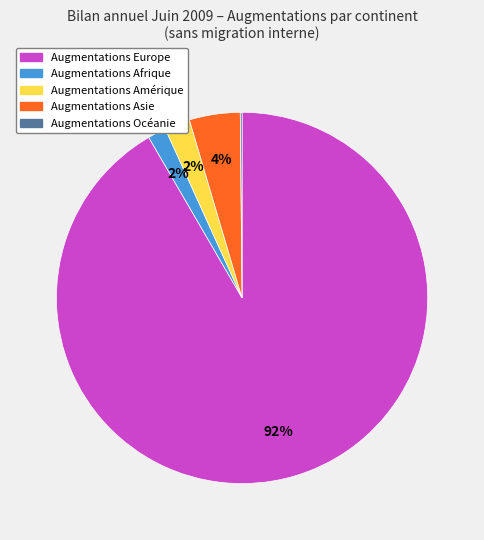

To the nearest percent, what is the average slice percentage?

20%